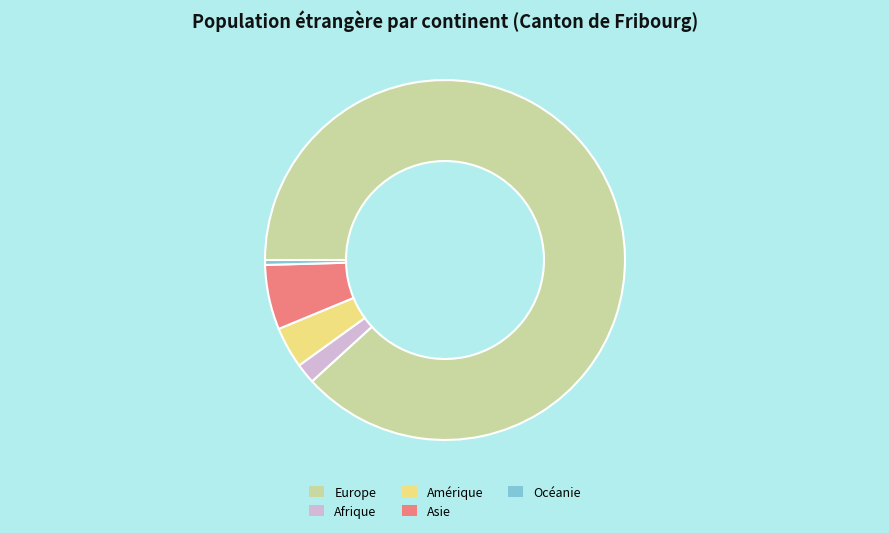

Do Asie and Afrique together represent more than half of the pie?

No